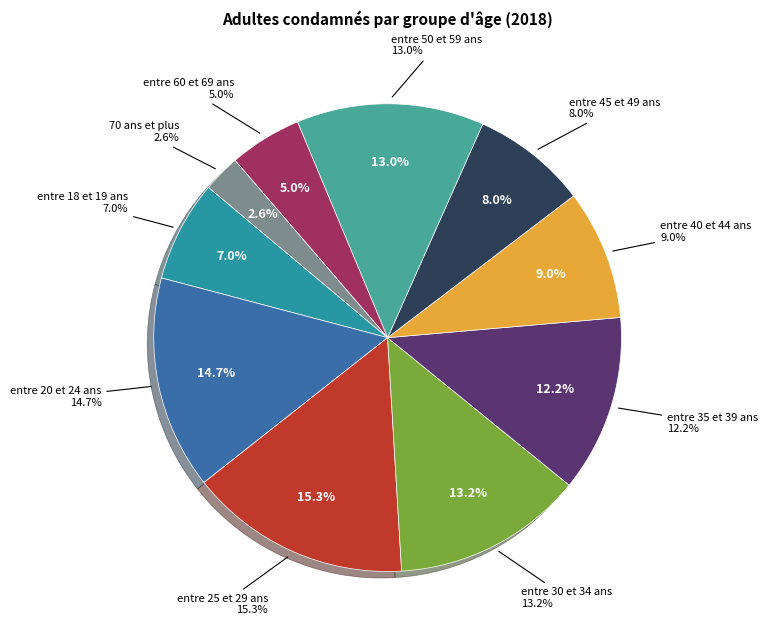

Does 2007 represent more than half of the total?

No